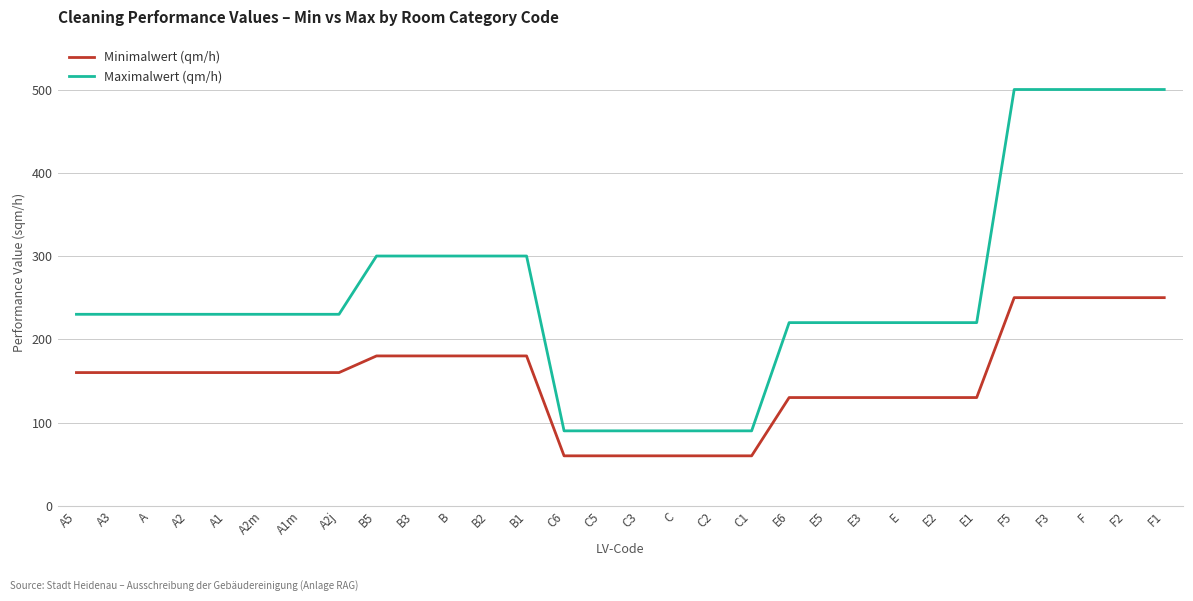

What position from the right is A?

28